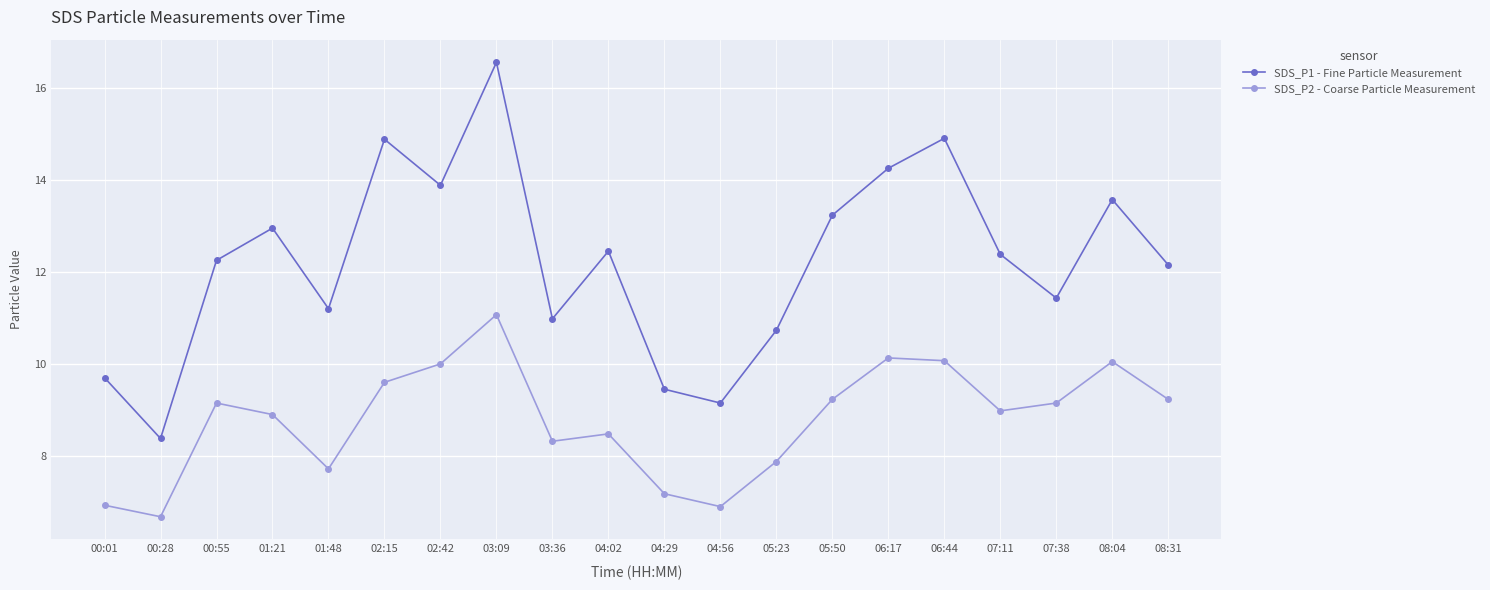

How many values in the SDS_P1 - Fine Particle Measurement series are below 12?

8